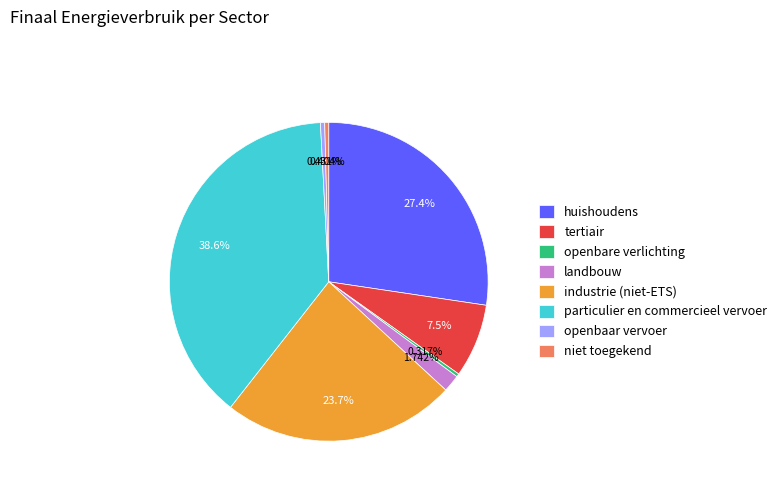

The tertiair slice represents 7% of the pie. True or false?

True